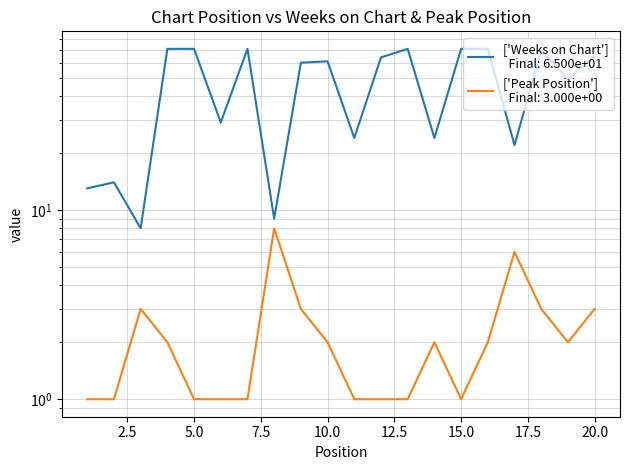

Reading left to right, list all the values displayed in this chart.

['Weeks on Chart']: 13	14	8	71	71	29	71	9	60	61	24	64	71	24	71	71	22	70	49	65
['Peak Position']: 1	1	3	2	1	1	1	8	3	2	1	1	1	2	1	2	6	3	2	3